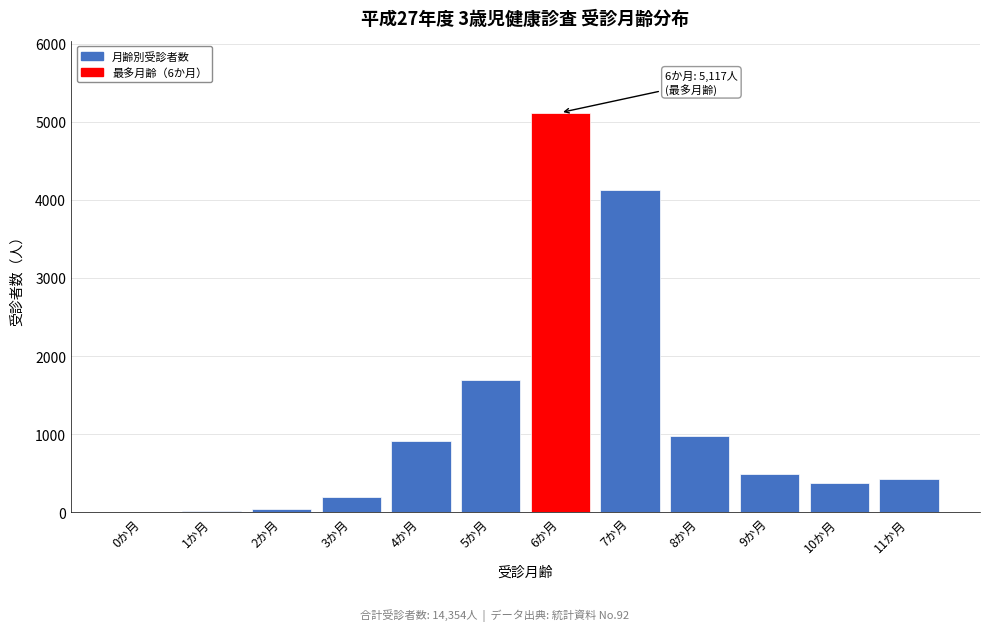

What is the sum of all values?

14354